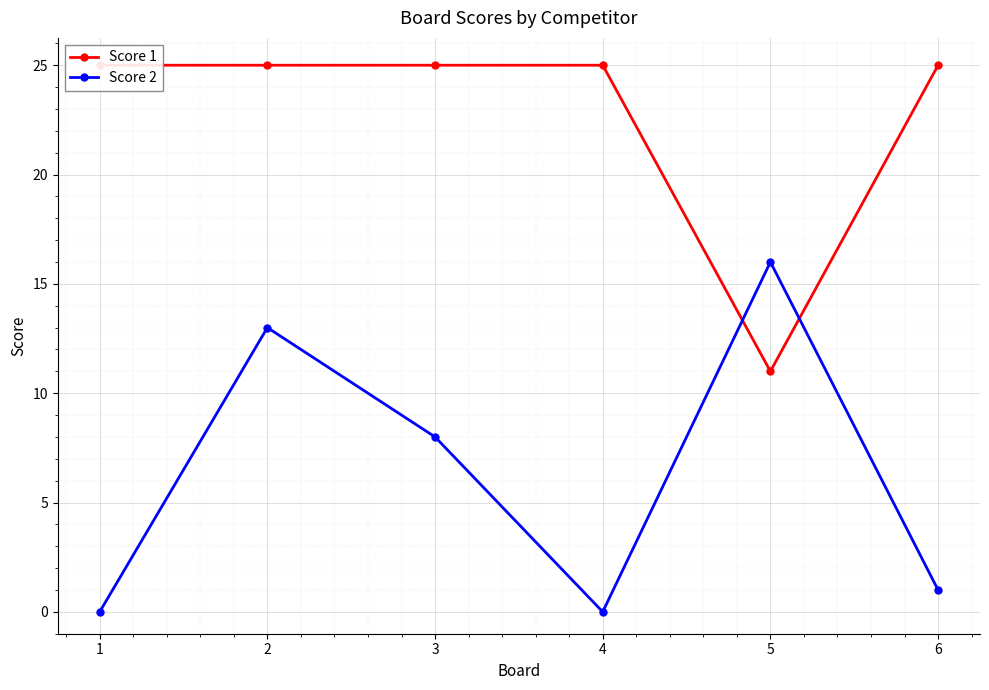

The value of Score 1 at 2 is 25. True or false?

True